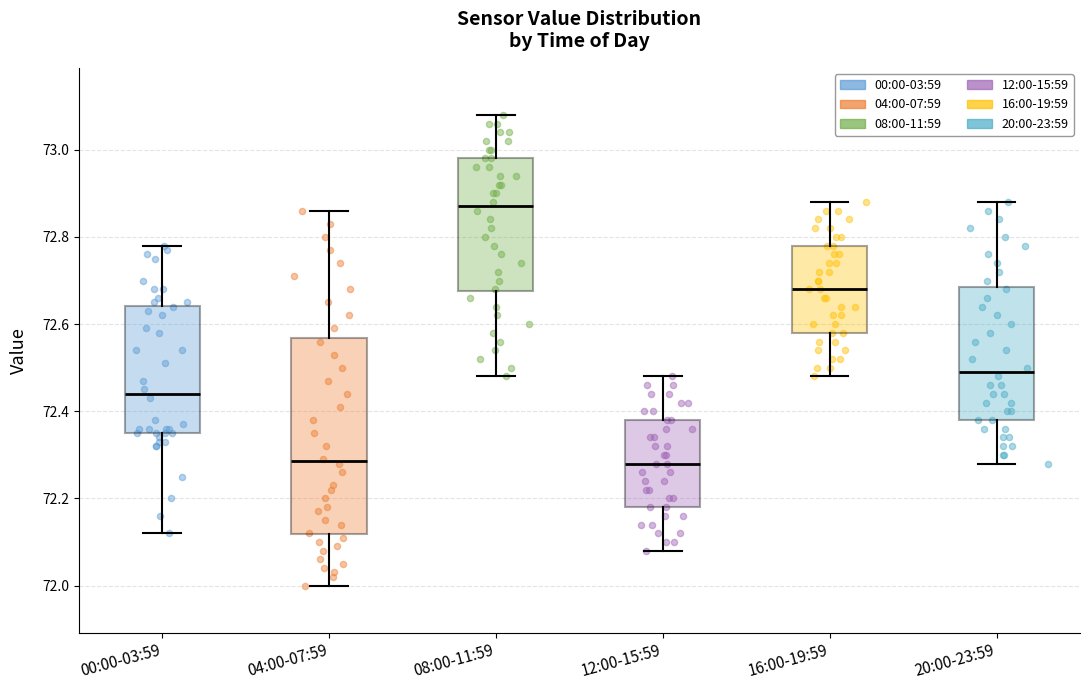

Reading left to right, transcribe this box plot: for each box, give where its median line is, the range the box spans, and where its two whiskers end, as read against the y-axis. The values are not printed on the chart, so give them approximately, as read against the axis.

00:00-03:59: median 72.44, box 72.36 to 72.64, whiskers 72.12 to 72.78
04:00-07:59: median 72.28, box 72.12 to 72.56, whiskers 72.00 to 72.86
08:00-11:59: median 72.88, box 72.68 to 72.98, whiskers 72.48 to 73.08
12:00-15:59: median 72.28, box 72.18 to 72.38, whiskers 72.08 to 72.48
16:00-19:59: median 72.68, box 72.58 to 72.78, whiskers 72.48 to 72.88
20:00-23:59: median 72.50, box 72.38 to 72.68, whiskers 72.28 to 72.88